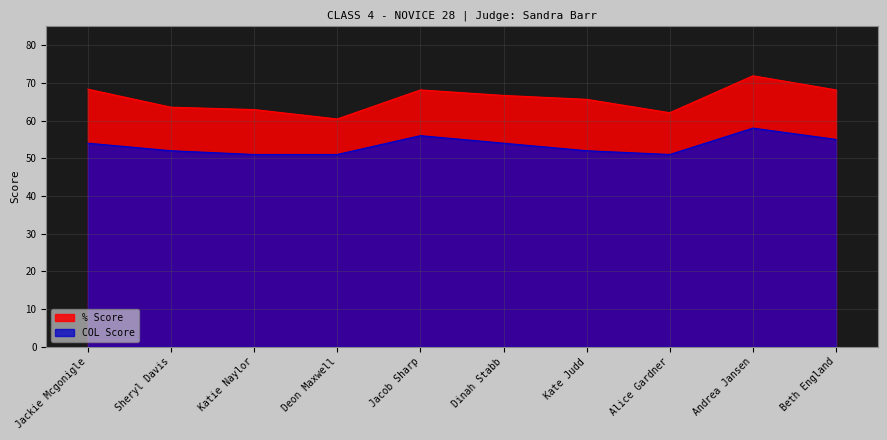

What is the difference between the COL Score values at Dinah Stabb and Katie Naylor?

3.0